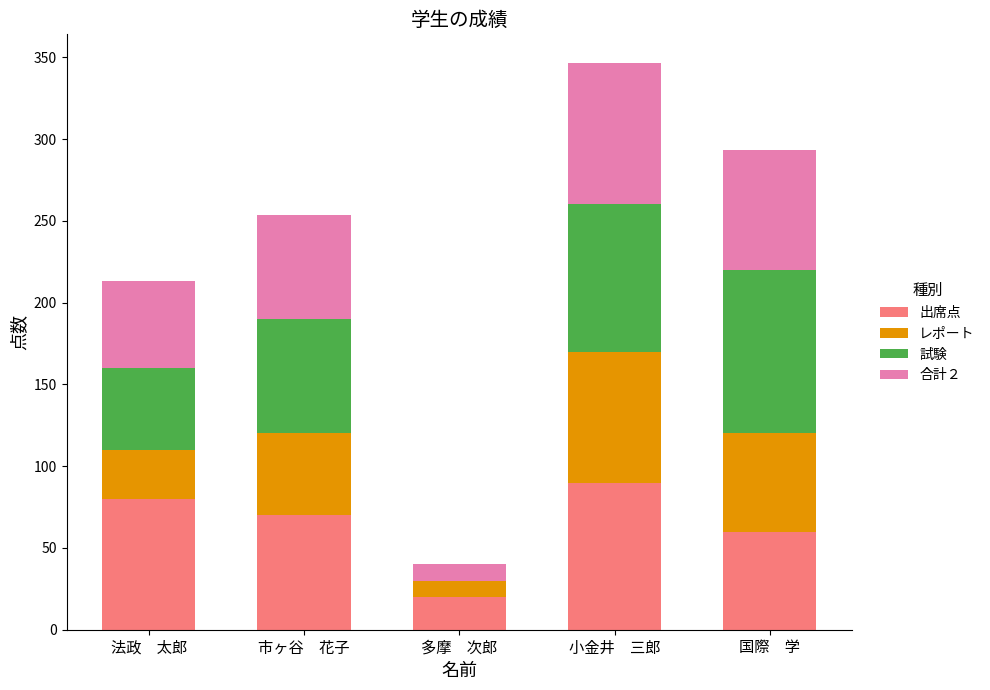

Does the chart contain stacked bars?

Yes